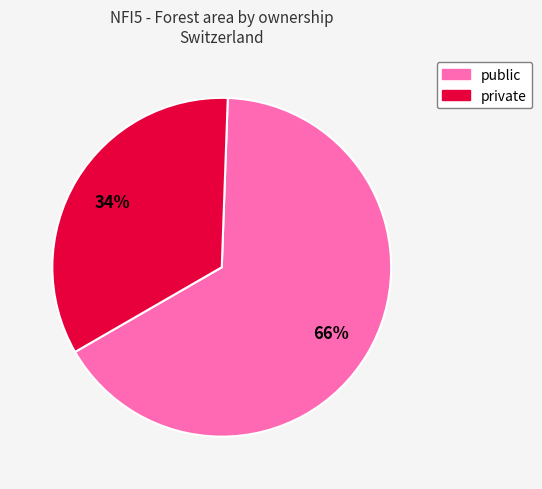

How many segments does this pie chart have?

2